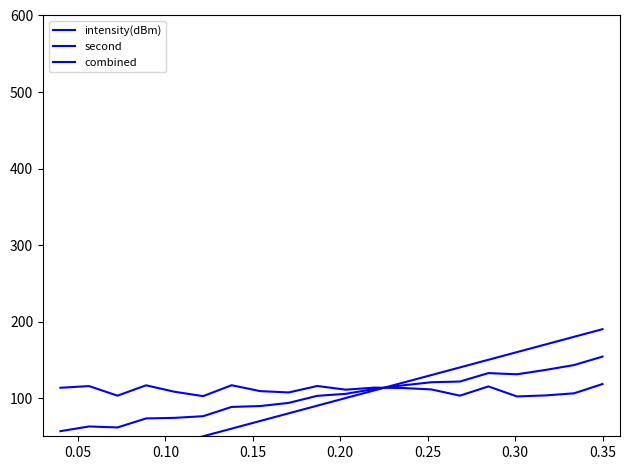

What is the difference between the second highest and second lowest values in the combined series?

81.5